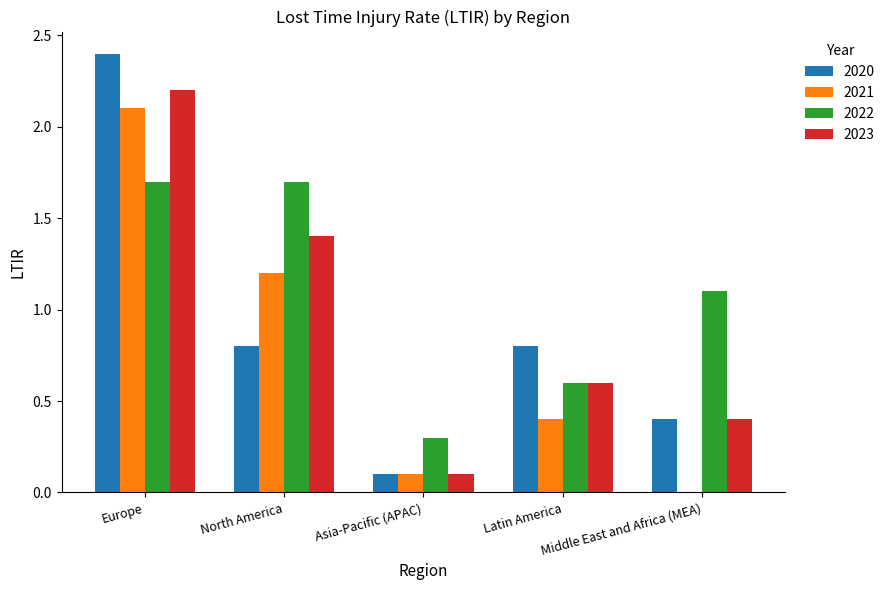

What are all the series names shown in the legend?

2020, 2021, 2022, 2023